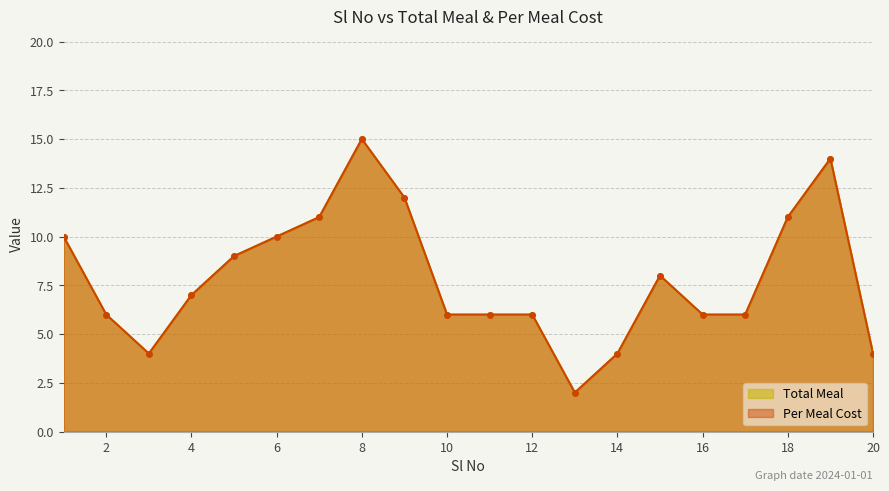

At which category is the sum across all series the highest?

8